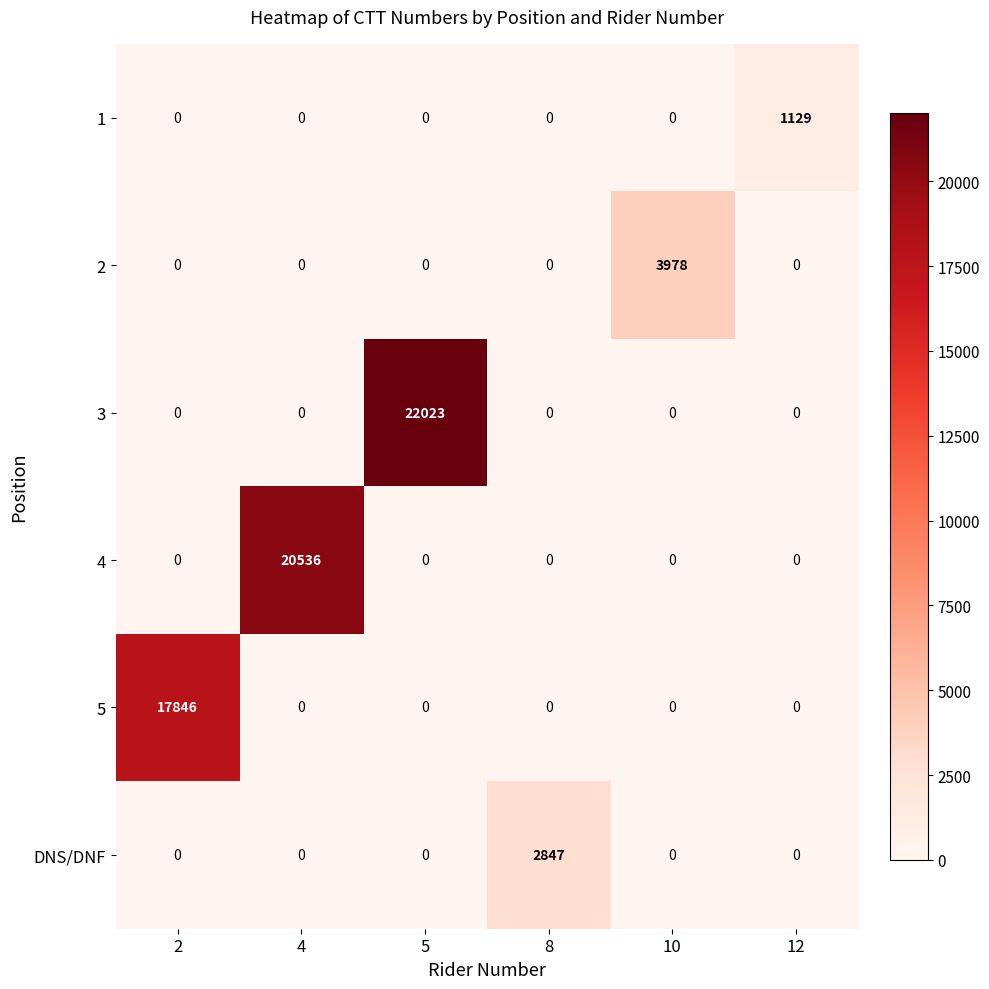

List the series in order of their peak value, highest first.

3, 4, 5, 2, DNS/DNF, 1